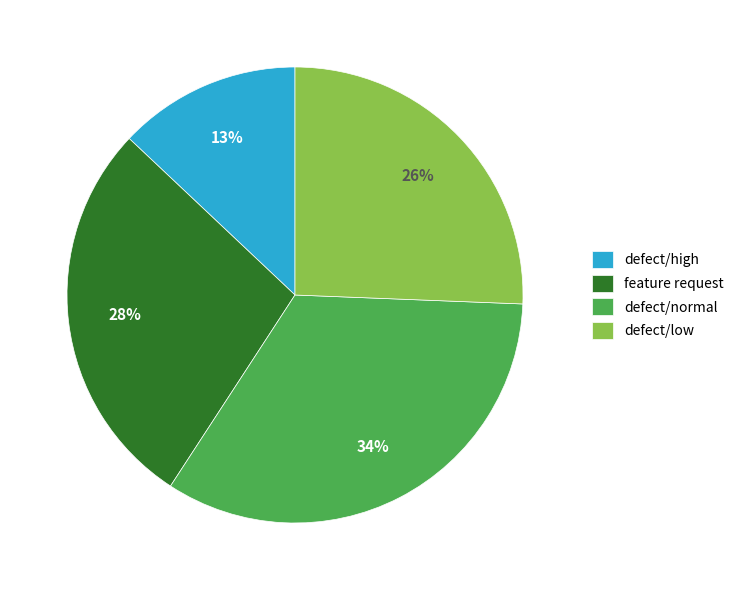

Is the sum of defect/low and feature request greater than half?

Yes